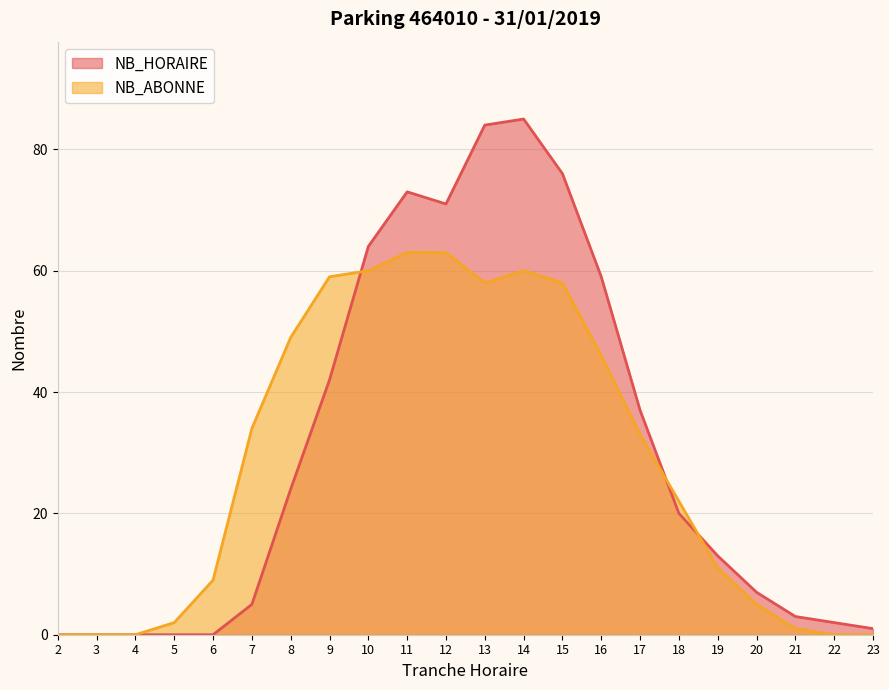

What are all the series names shown in the legend?

NB_HORAIRE, NB_ABONNE